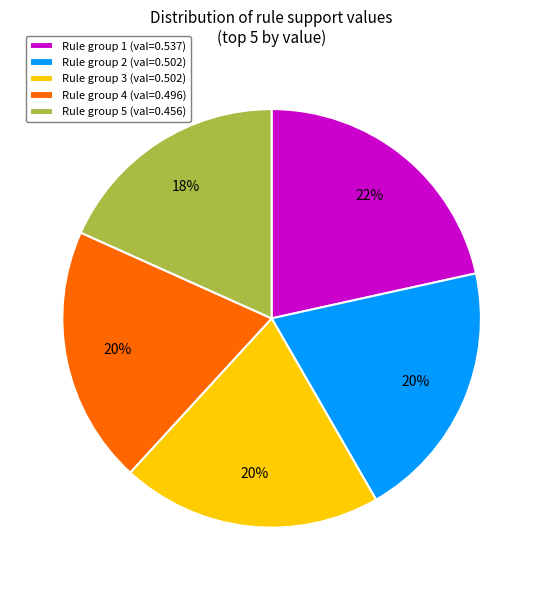

Which has a higher value, Rule group 1 (val=0.537) or Rule group 3 (val=0.502)?

Rule group 1 (val=0.537)